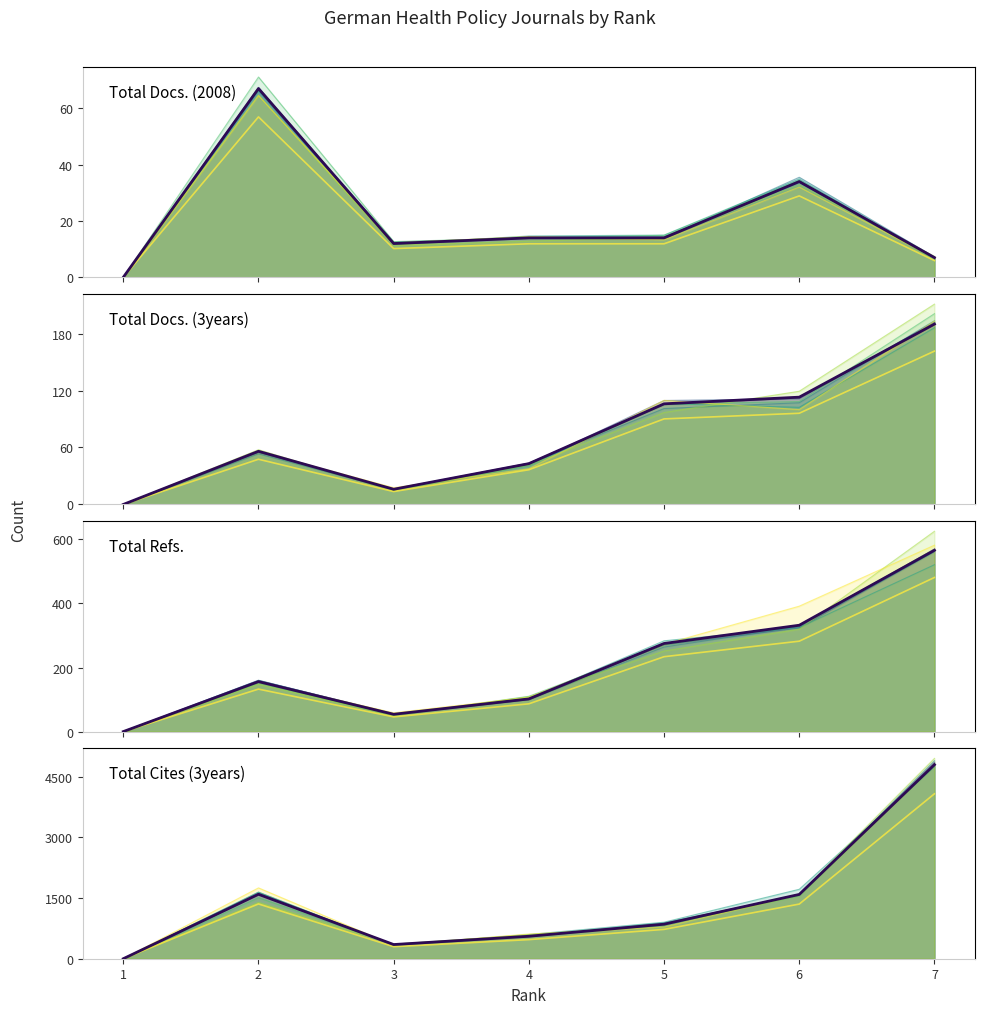

True or false: Total Refs. and Total Docs. (3years) intersect in this chart.

False